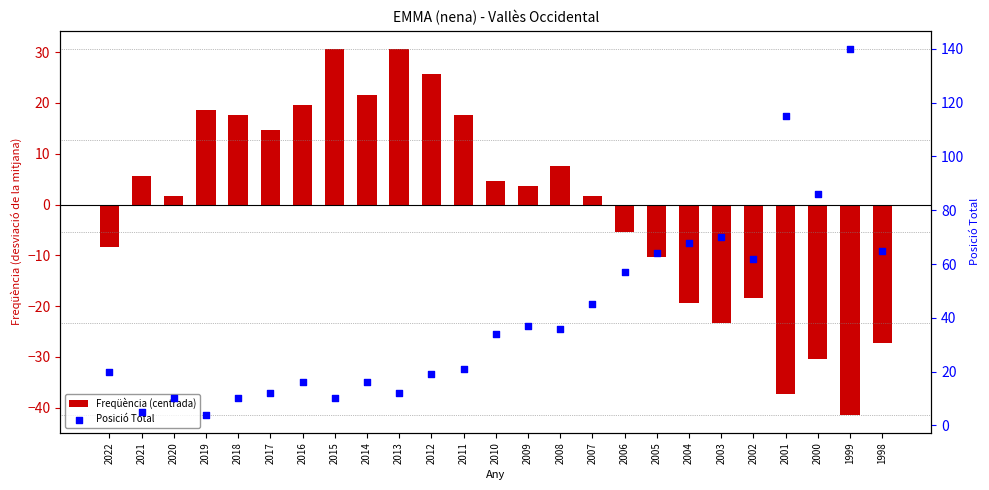

Which series contains the lowest Y value?

Freqüència (centrada)